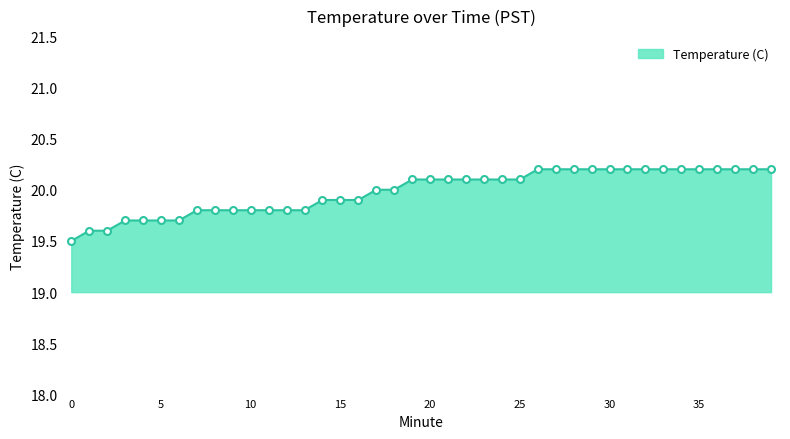

What is the smallest value displayed?

19.5